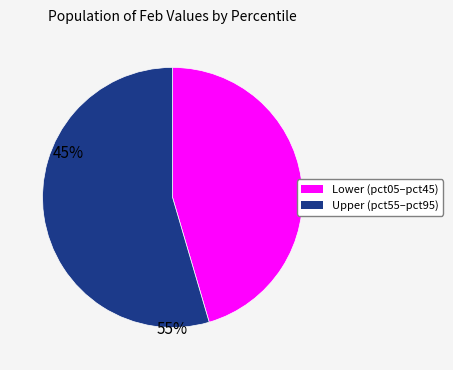

Is there a majority slice in this chart?

Yes